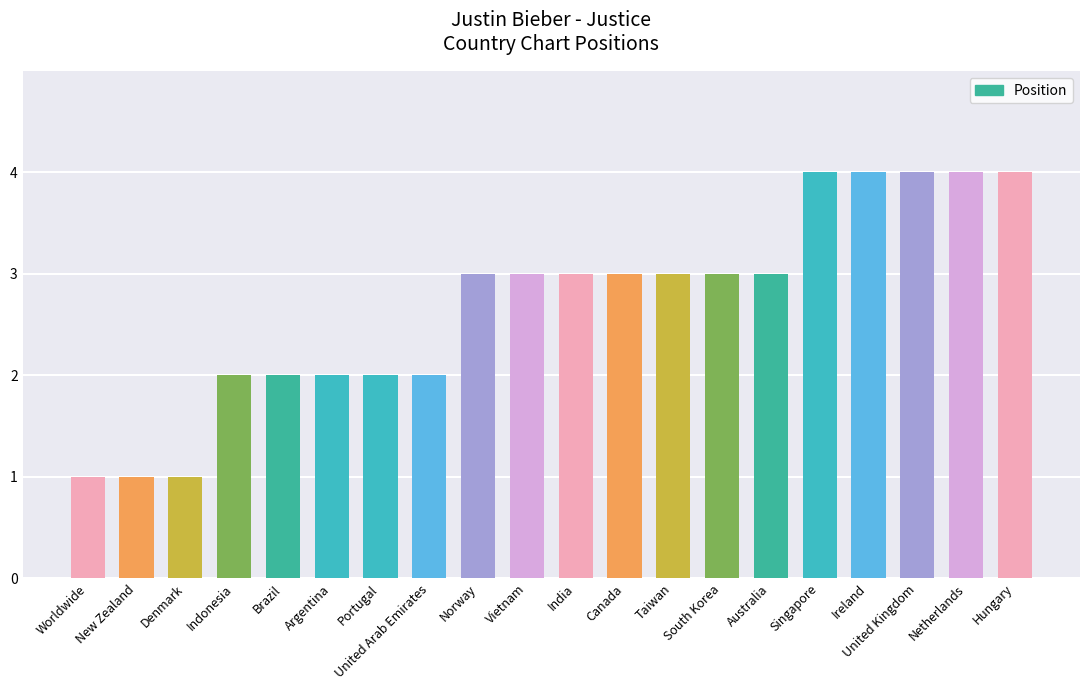

The value at Netherlands is 4. True or false?

True